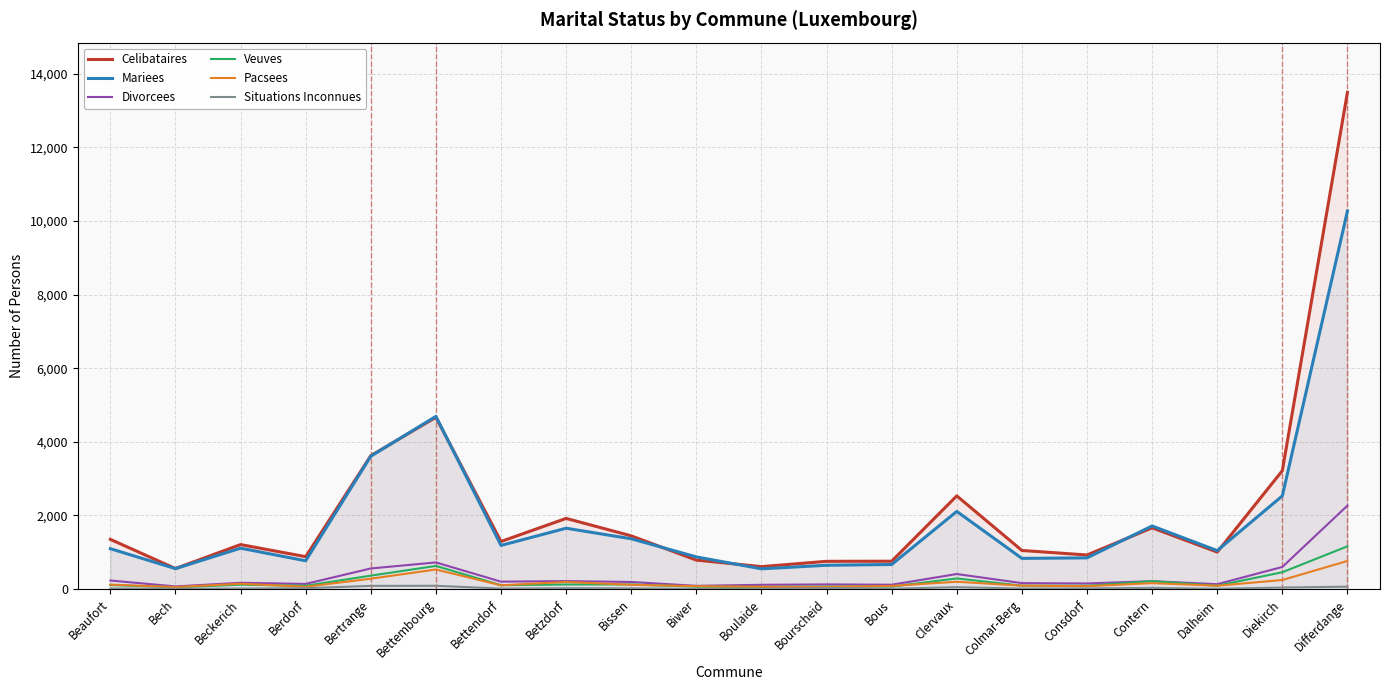

What is the difference between the maximum and minimum values in the Mariees series?

9720